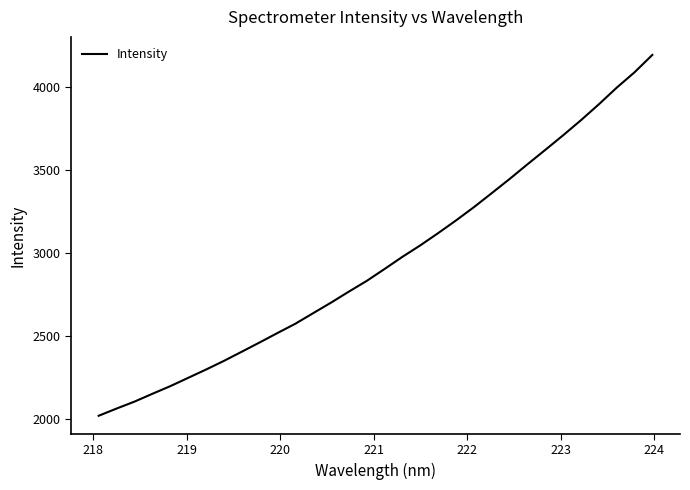

Reading left to right, what are all the values shown in this chart?

2020.4	2063.7	2105.3	2152.2	2198.1	2248.1	2298.1	2350.0	2405.3	2460.9	2517.9	2573.7	2637.3	2700.7	2767.0	2831.5	2903.2	2976.4	3045.2	3118.8	3195.1	3274.8	3359.1	3444.2	3532.5	3619.2	3707.1	3797.9	3893.2	3993.1	4085.6	4190.4